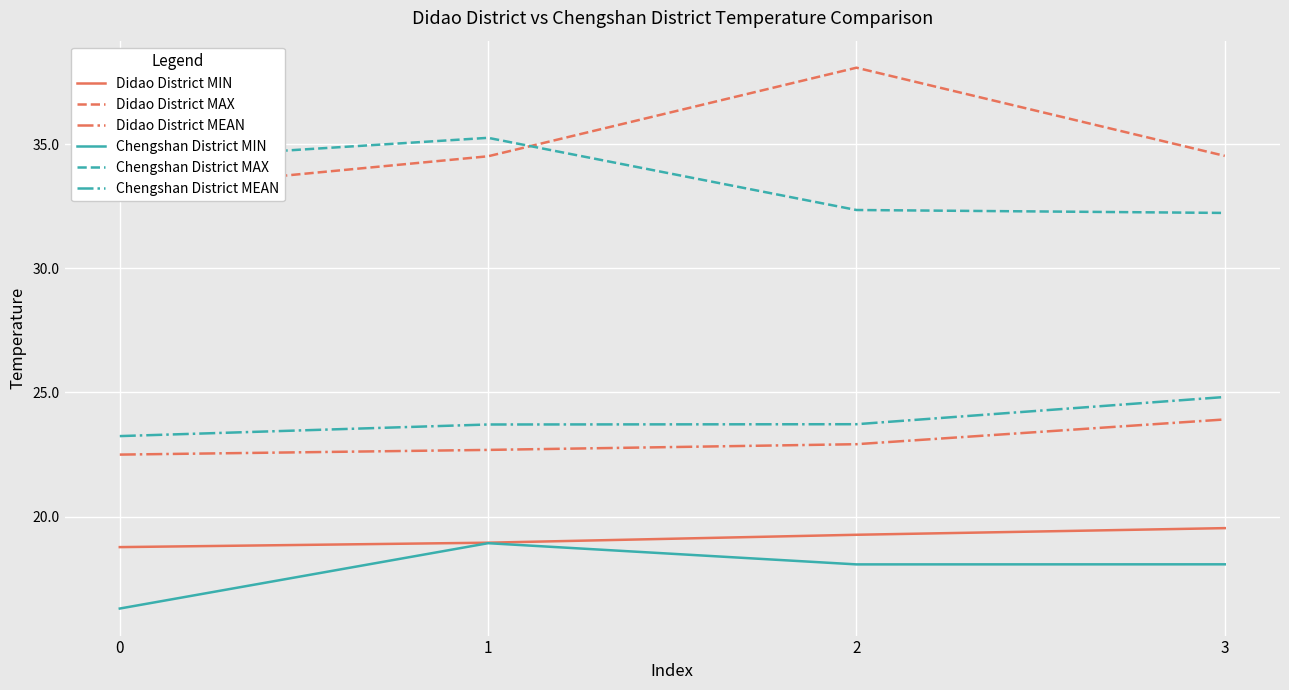

What are all the series names shown in the legend?

Didao District MIN, Didao District MAX, Didao District MEAN, Chengshan District MIN, Chengshan District MAX, Chengshan District MEAN